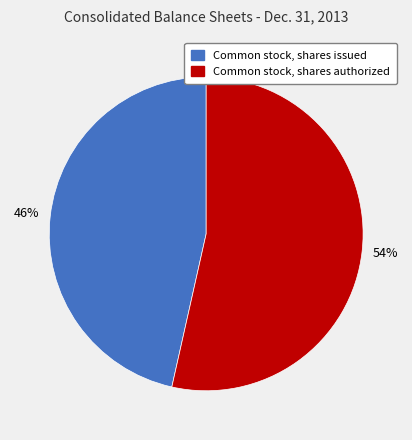

To the nearest percent, what is the average slice percentage?

50%